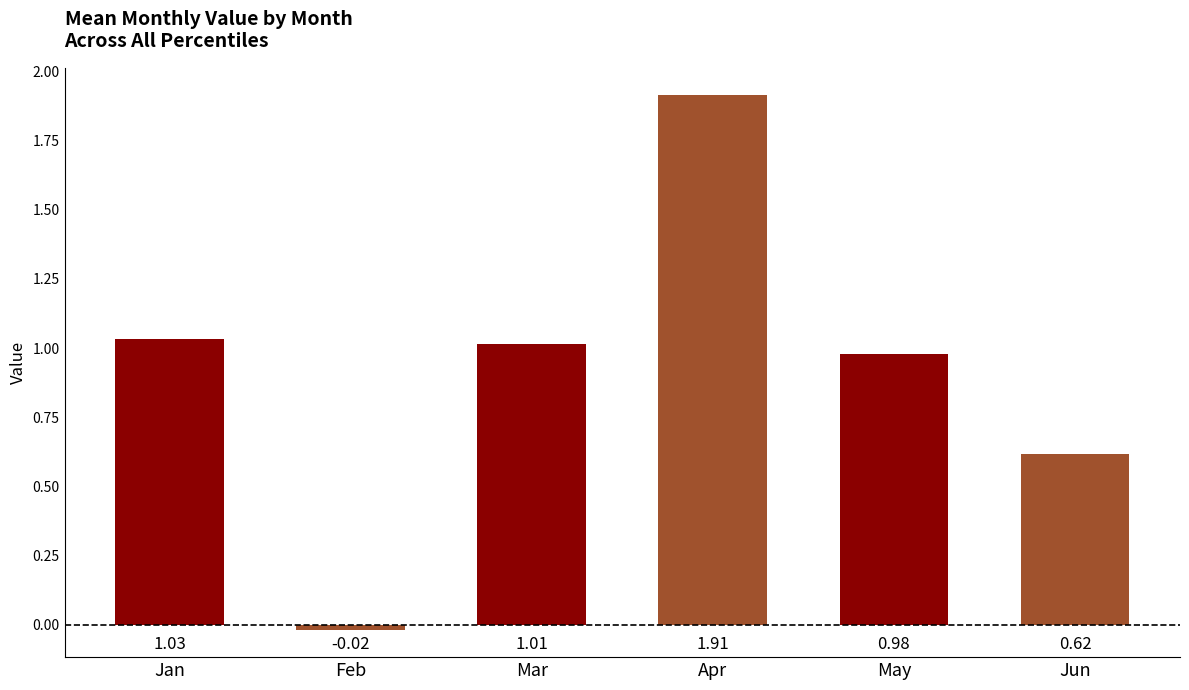

List the labels in order of value, largest first.

Apr, Jan, Mar, May, Jun, Feb